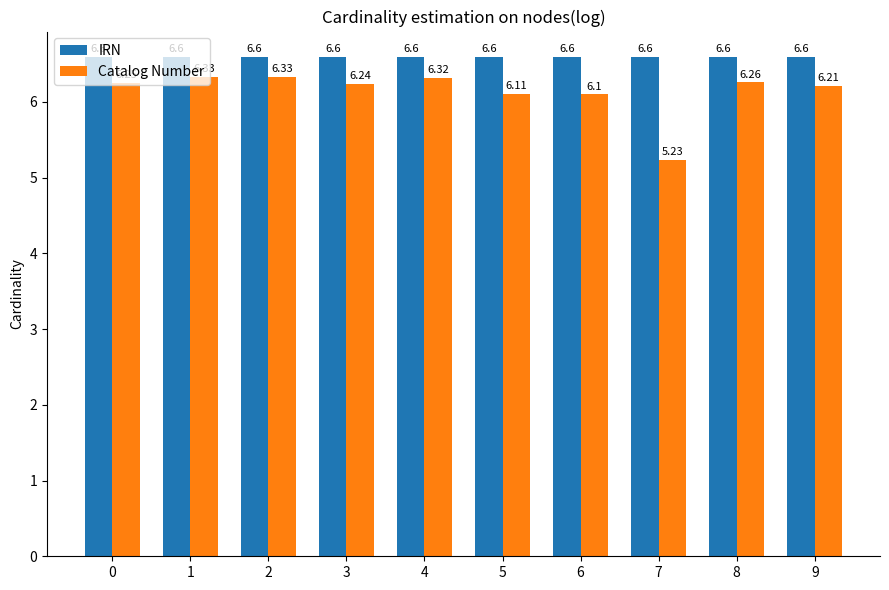

What is the total value across all series at 7?

11.8